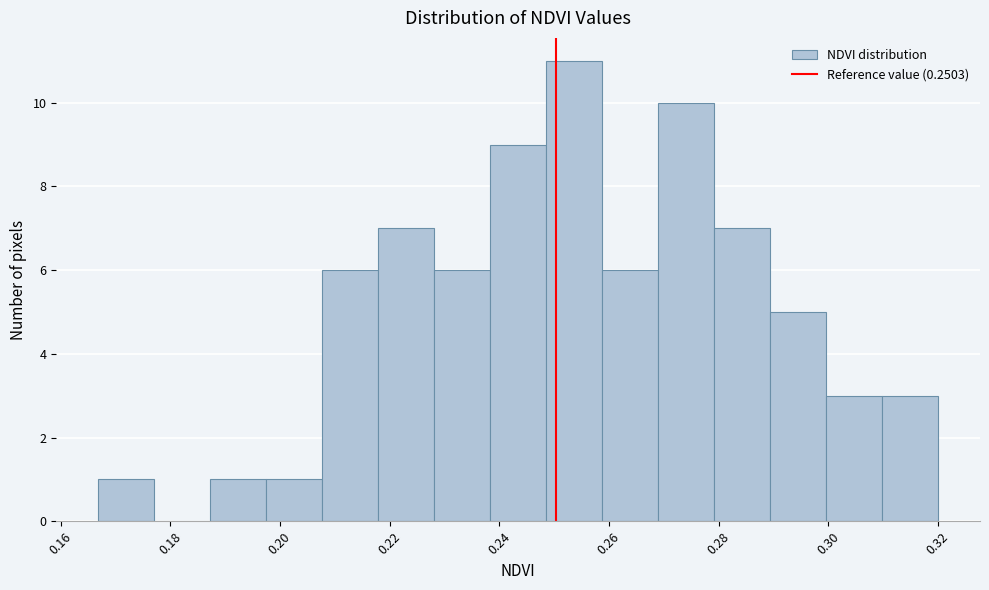

Over which range of the x-axis is the bar tallest?

0.248 to 0.258